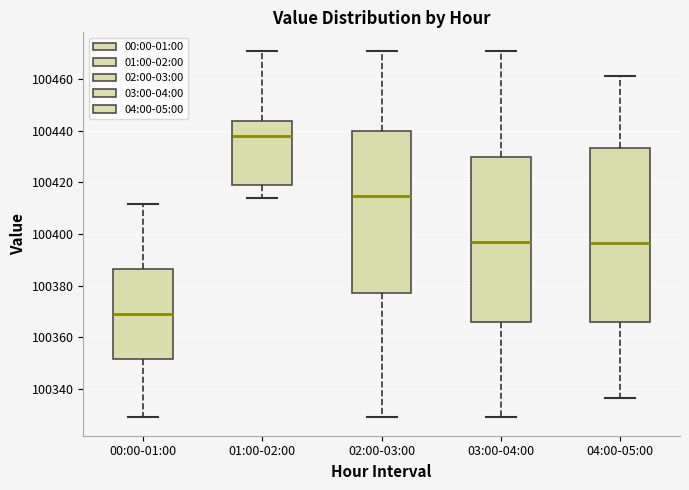

Which box is the tallest, from its lower edge to its upper edge?

04:00-05:00